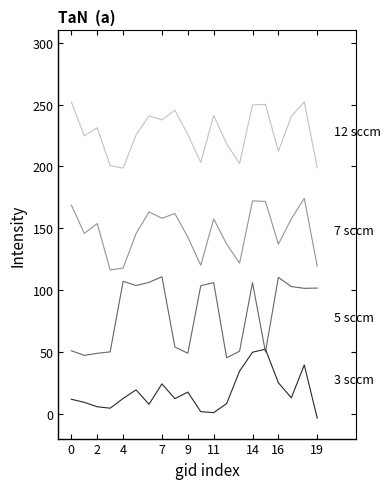

What is the maximum value shown in the chart?

252.2